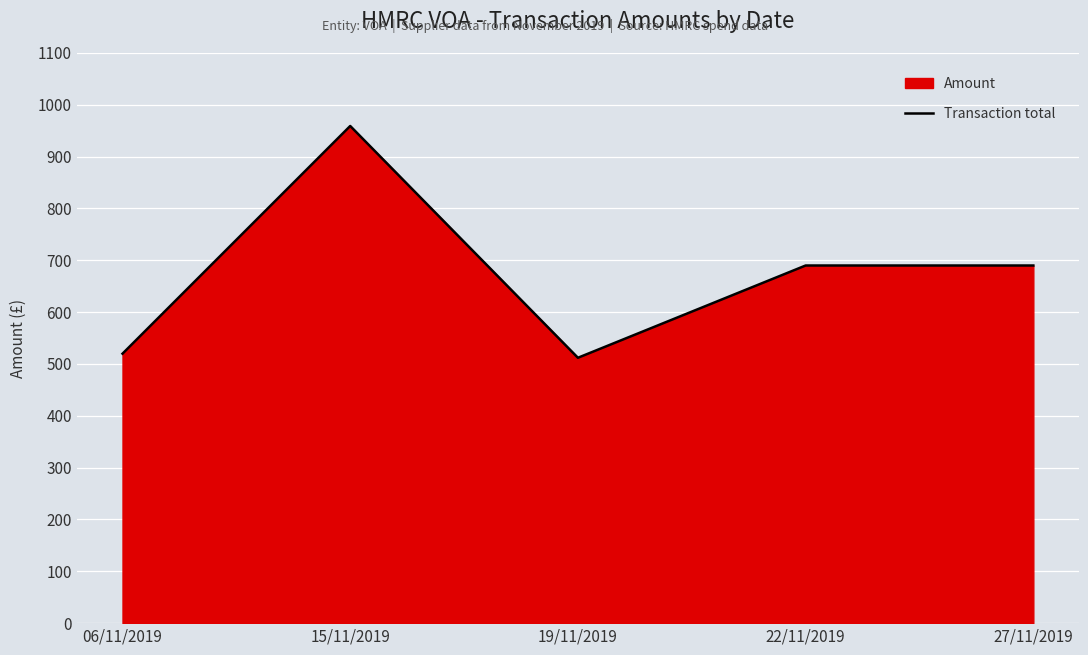

Which has a higher value, 27/11/2019 or 15/11/2019?

15/11/2019